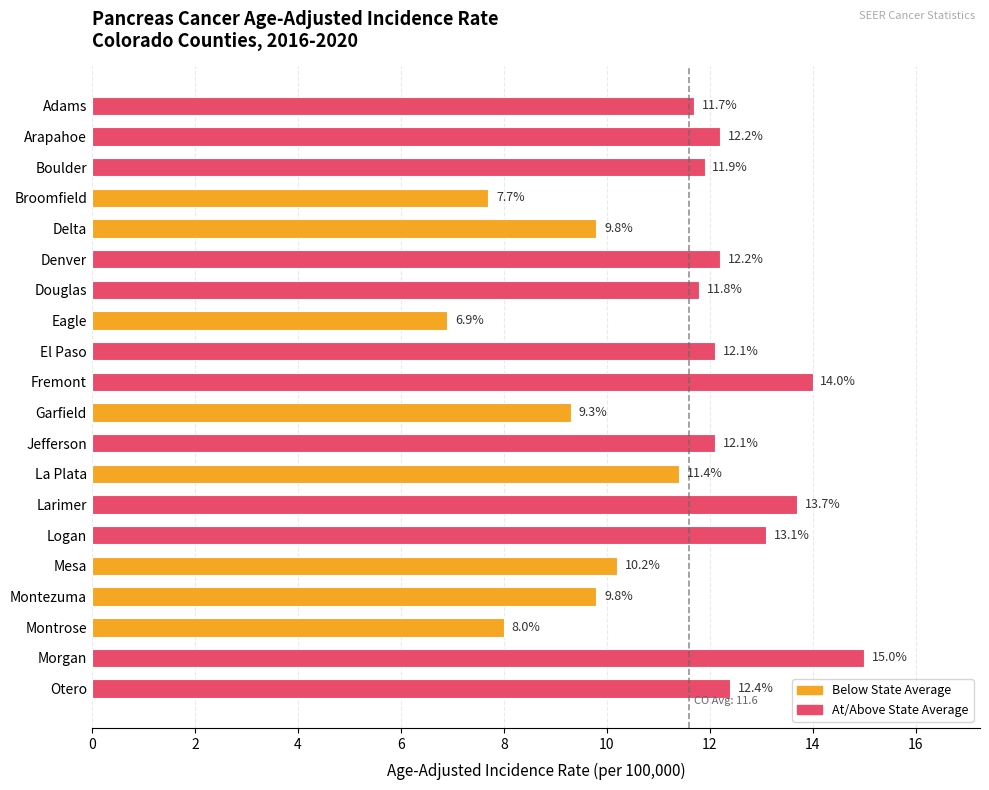

How many series are shown in this chart?

1